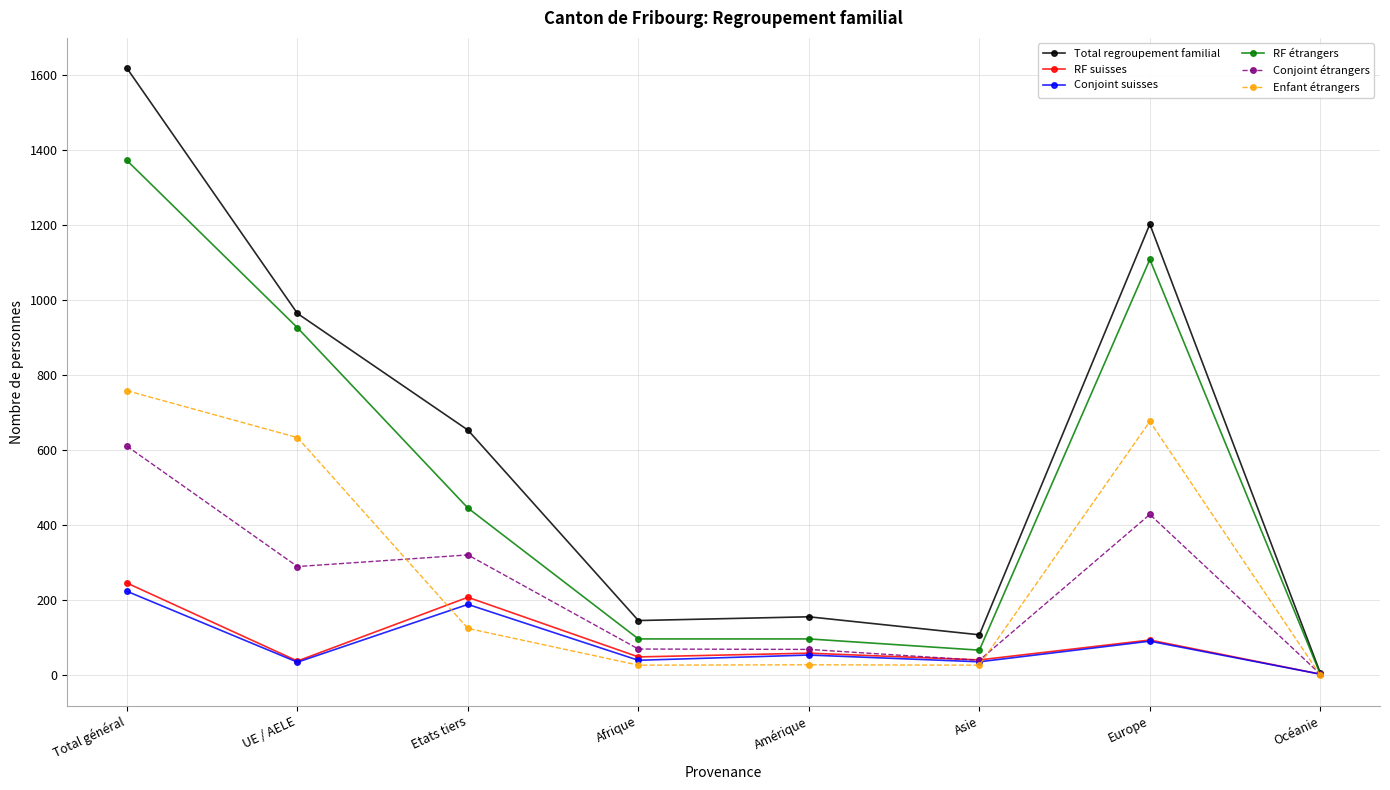

True or false: RF étrangers has more than 0 interior local peaks.

True